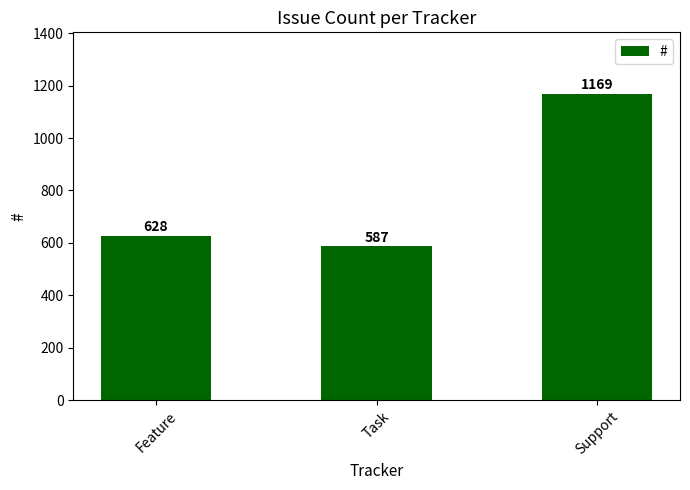

What is the sum of the values at Task and Feature?

1215